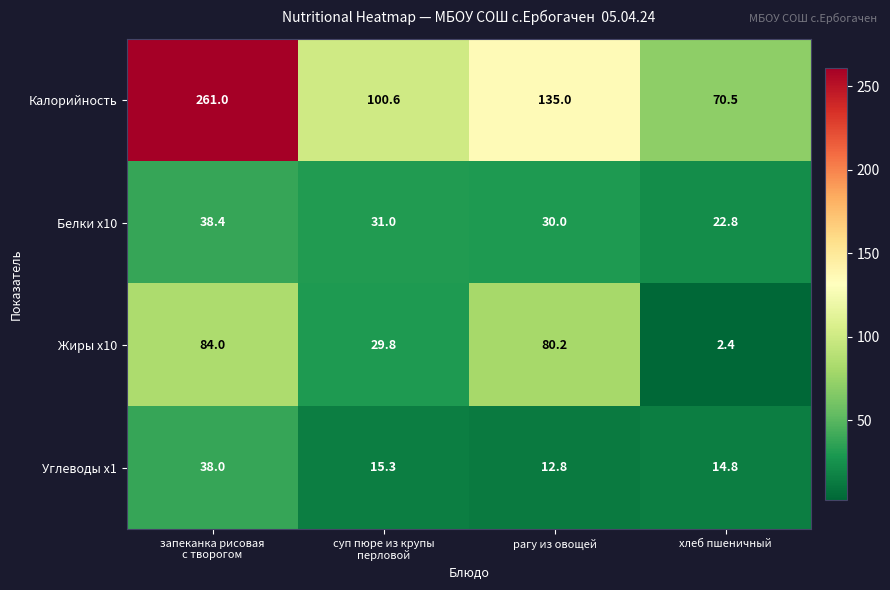

Reading right to left, transcribe all the data shown in this chart.

Калорийность: 70.5	135.0	100.6	261.0
Белки x10: 22.8	30.0	31.0	38.4
Жиры x10: 2.4	80.2	29.8	84.0
Углеводы x1: 14.8	12.8	15.3	38.0